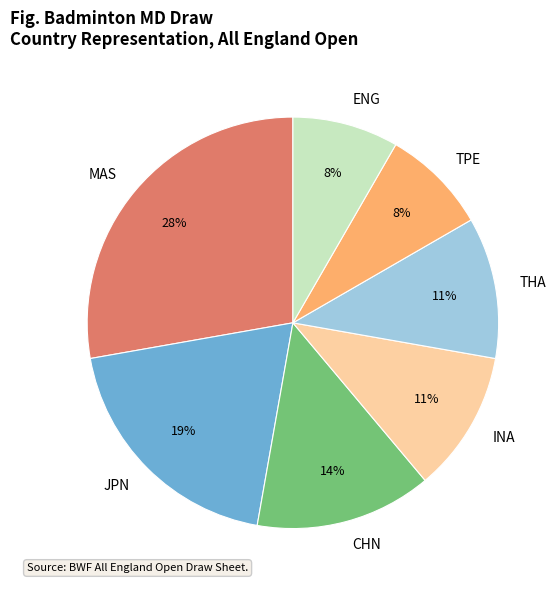

To the nearest percent, what portion does MAS represent?

28%